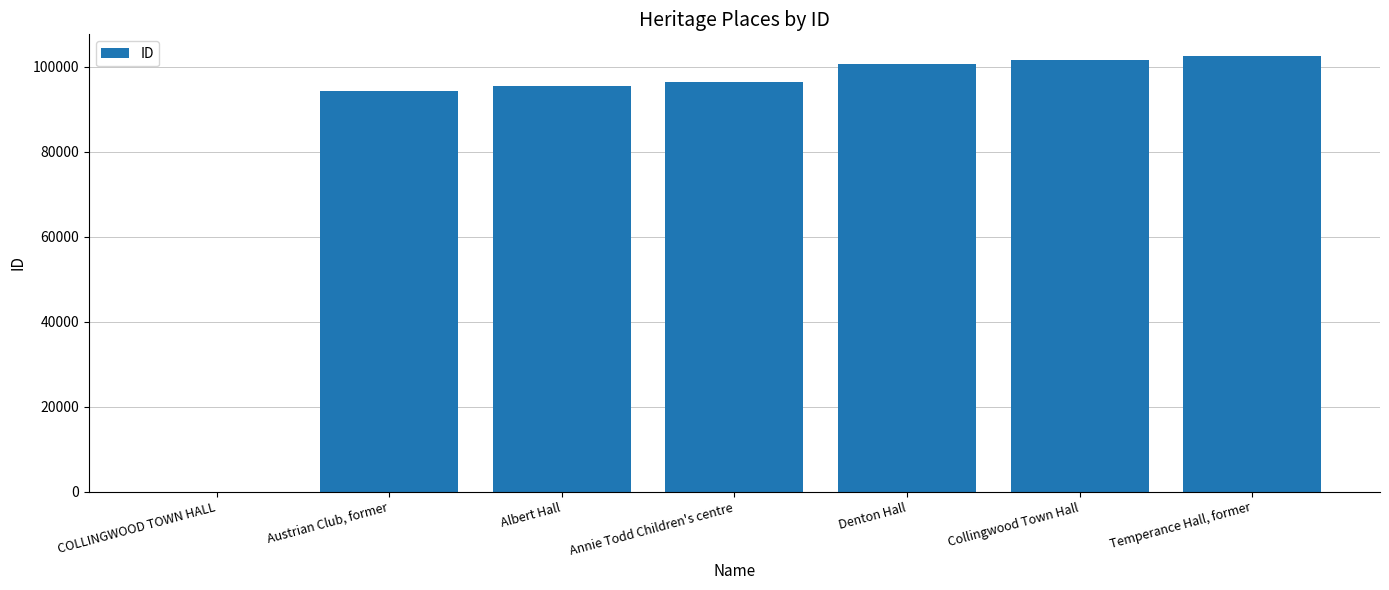

Is it true that the value at Annie Todd Children's centre is 25315?

False